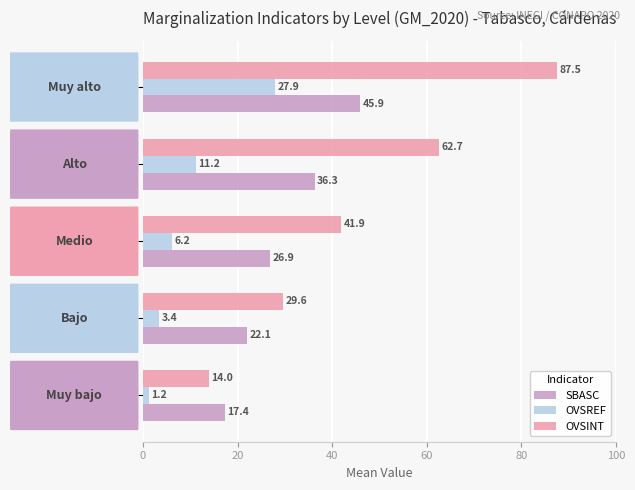

Which series has the largest range (max minus min)?

OVSINT